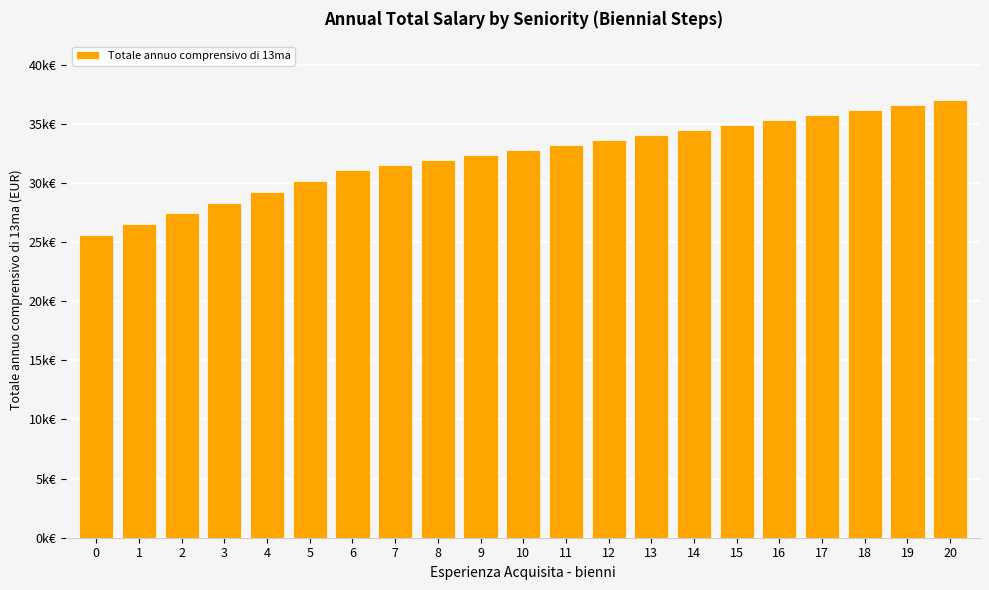

Does the chart contain any negative values?

No